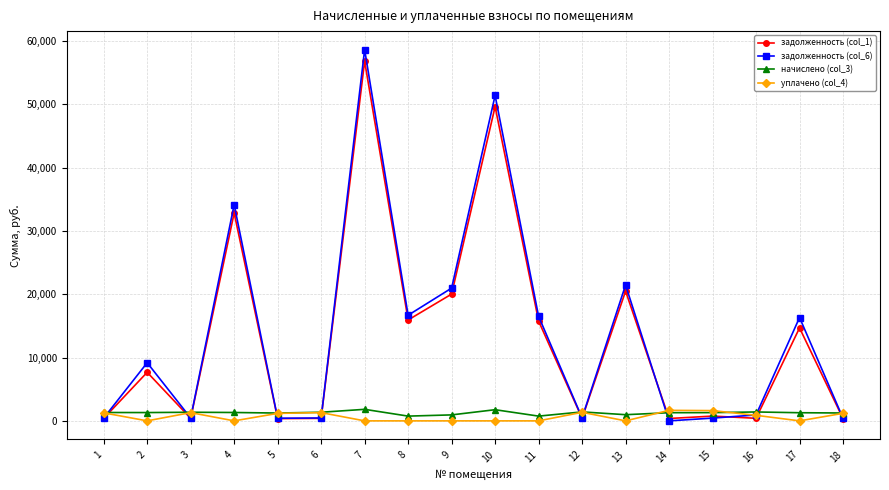

What is the average value of the задолженность (col_6) series?

13849.1